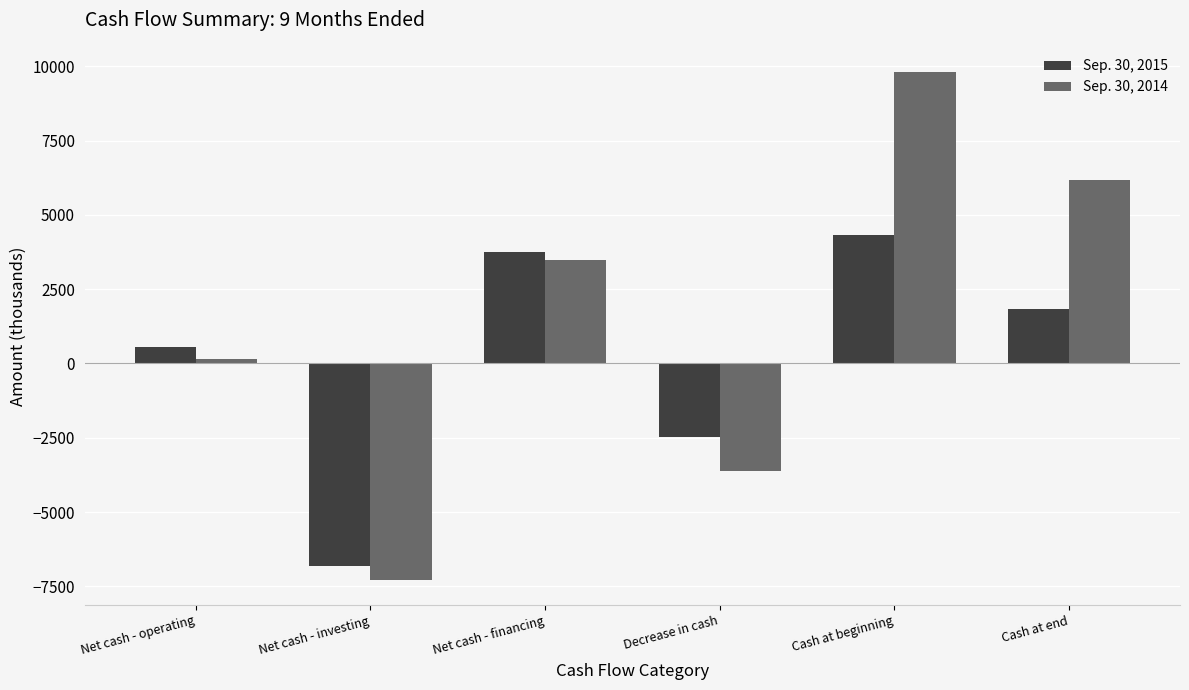

Is the value of Sep. 30, 2015 at Cash at end greater than the value of Sep. 30, 2014 at Net cash - operating?

Yes